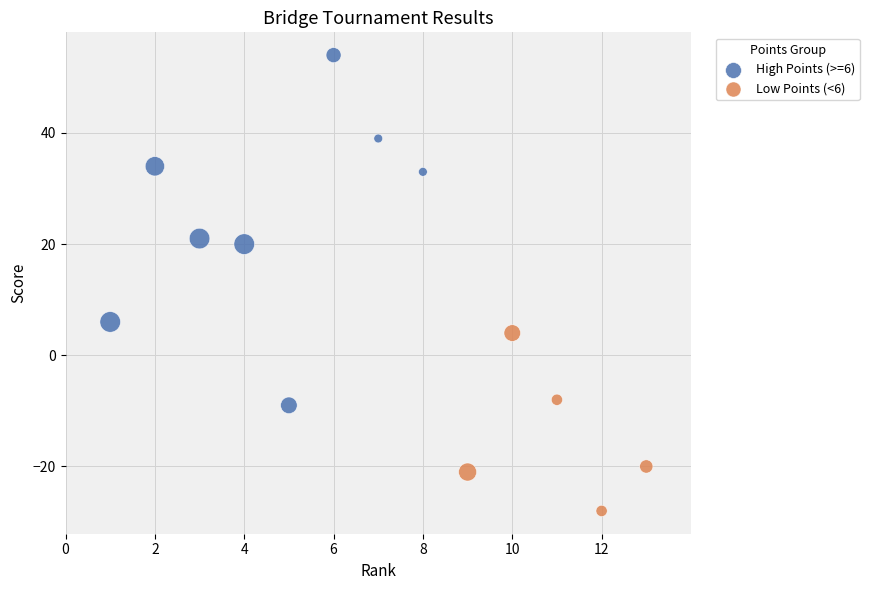

What are all the series names shown in the legend?

High Points (>=6), Low Points (<6)